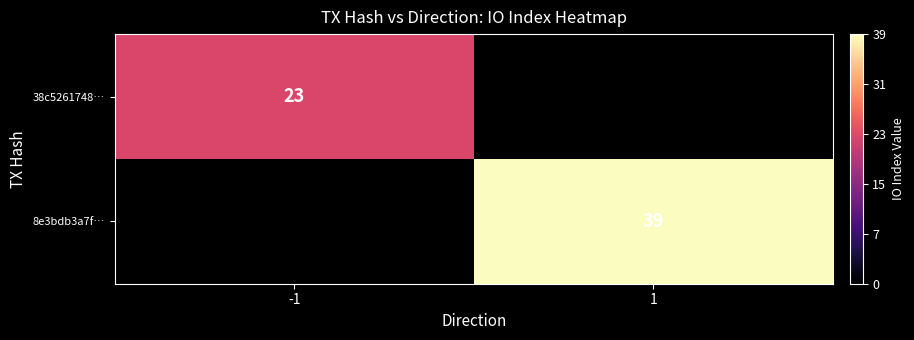

Is it true that 8e3bdb3a7f… equals 60.5 at 1?

False